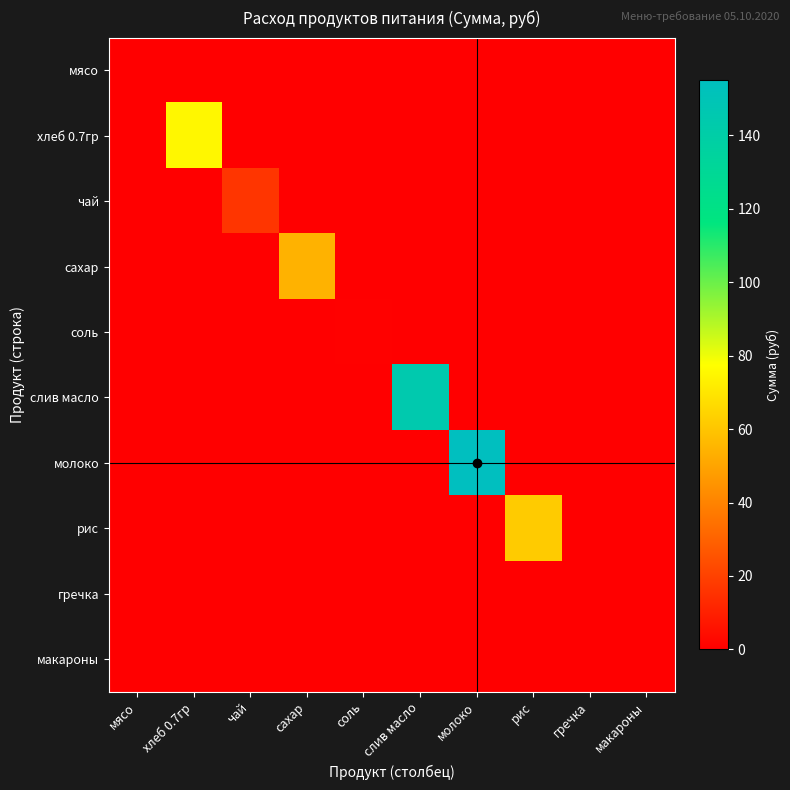

Which series has the widest spread of values?

молоко